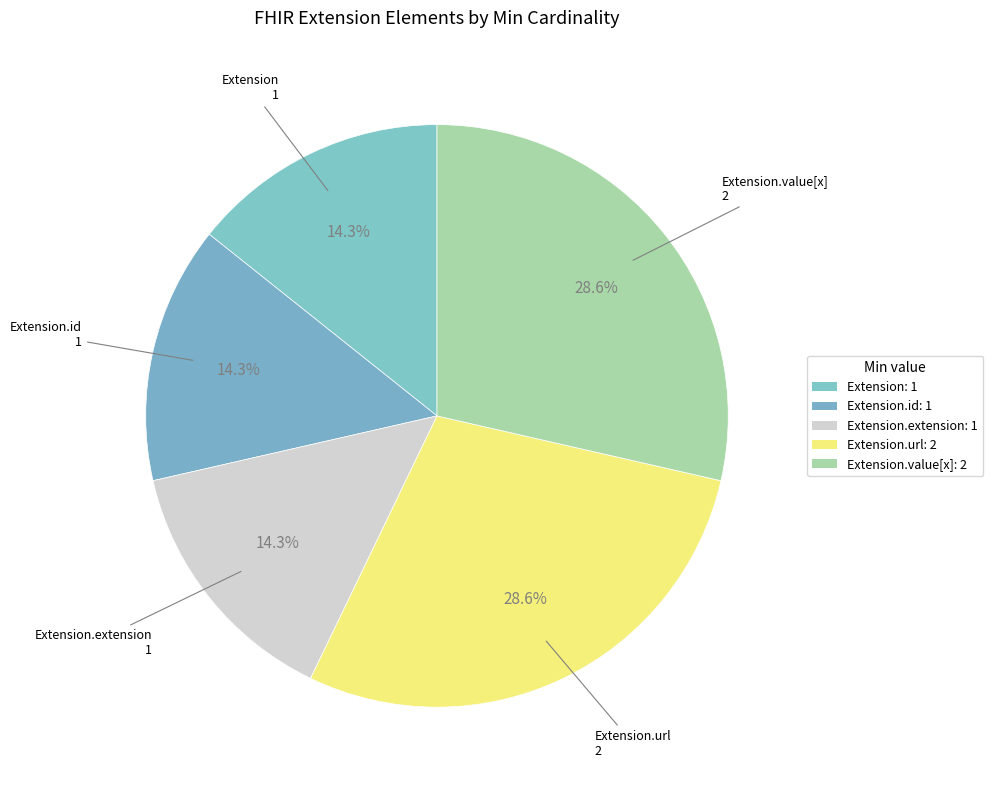

Which category has the smallest portion of the pie?

Extension